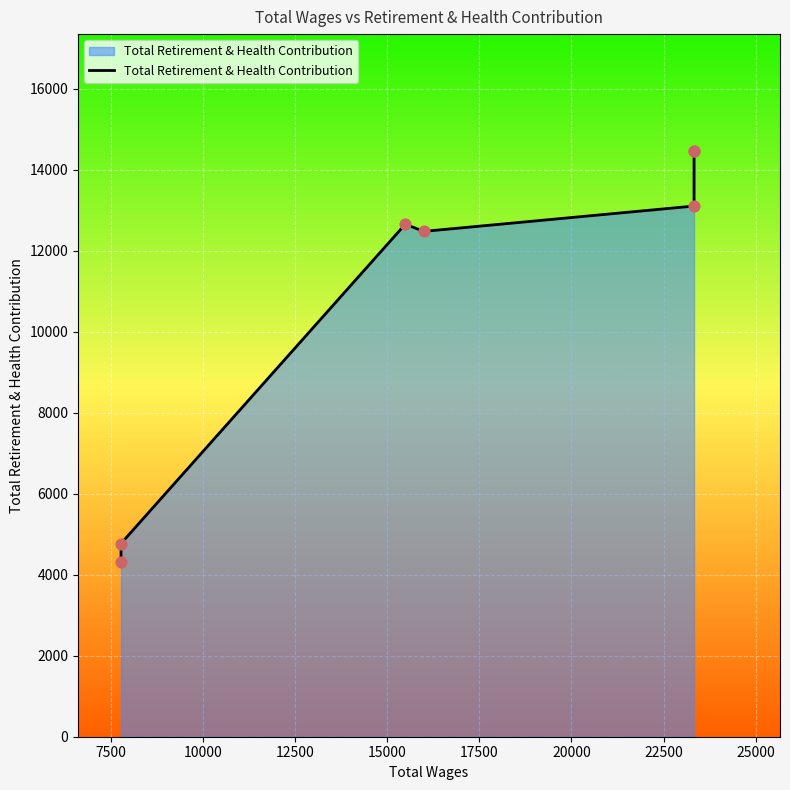

Approximately how many times larger is the value at 12500 compared to 7500?

2.6